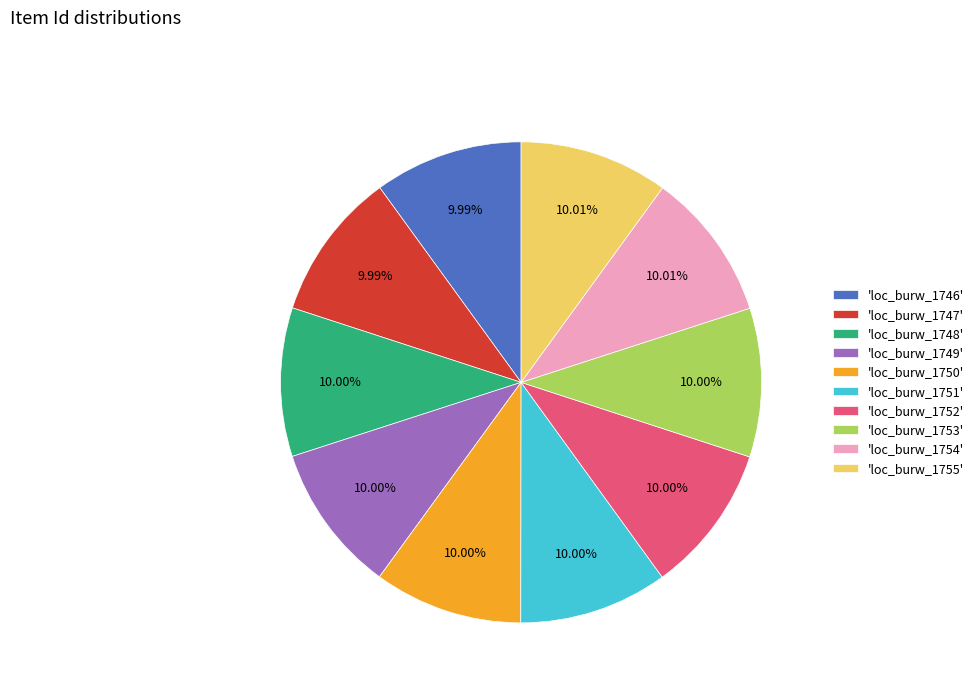

Does 'loc_burw_1750' account for over 50% of the chart?

No